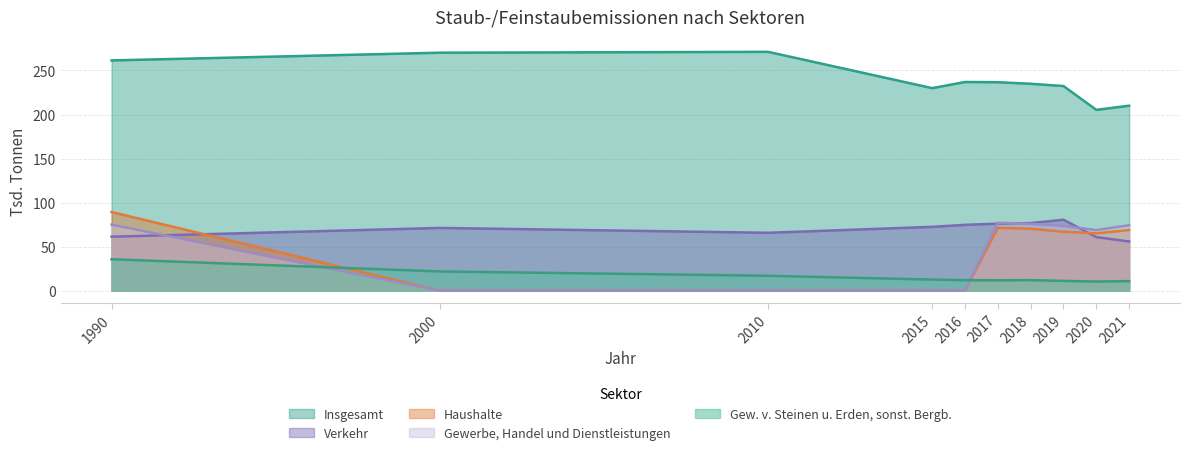

List the labels in order of Gew. v. Steinen u. Erden, sonst. Bergb. value, smallest first.

2020, 2021, 2019, 2017, 2016, 2018, 2015, 2010, 2000, 1990